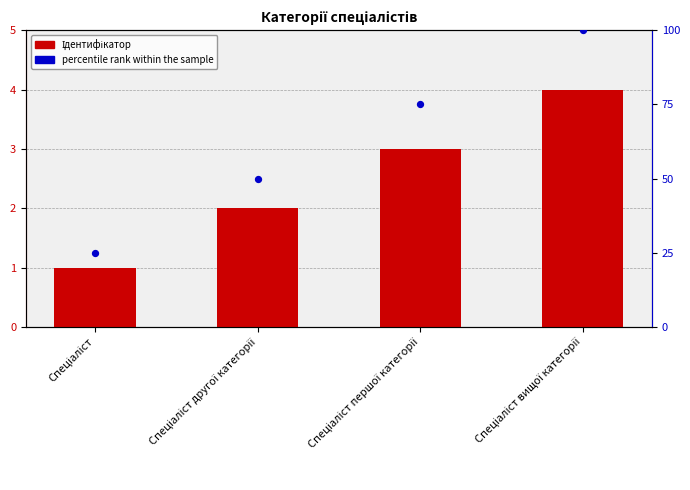

What is the change in value from Спеціаліст другої категорії to Спеціаліст першої категорії?

+1